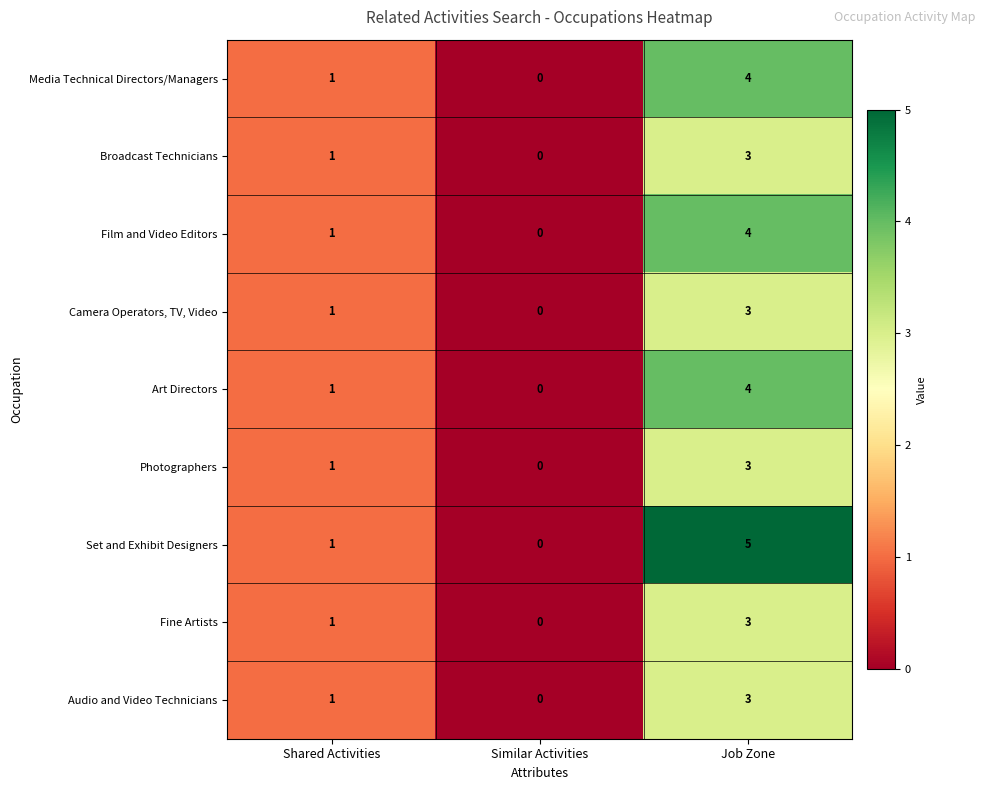

Rank the categories by Broadcast Technicians value from highest to lowest.

Job Zone, Shared Activities, Similar Activities